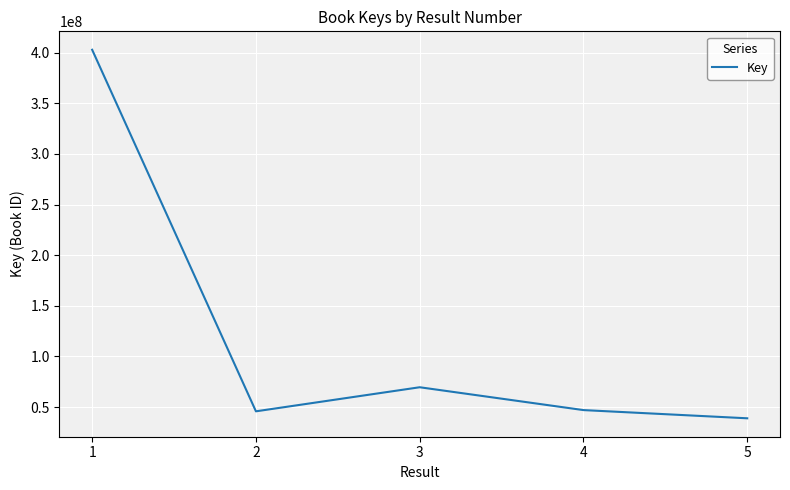

How many series are shown in this chart?

1